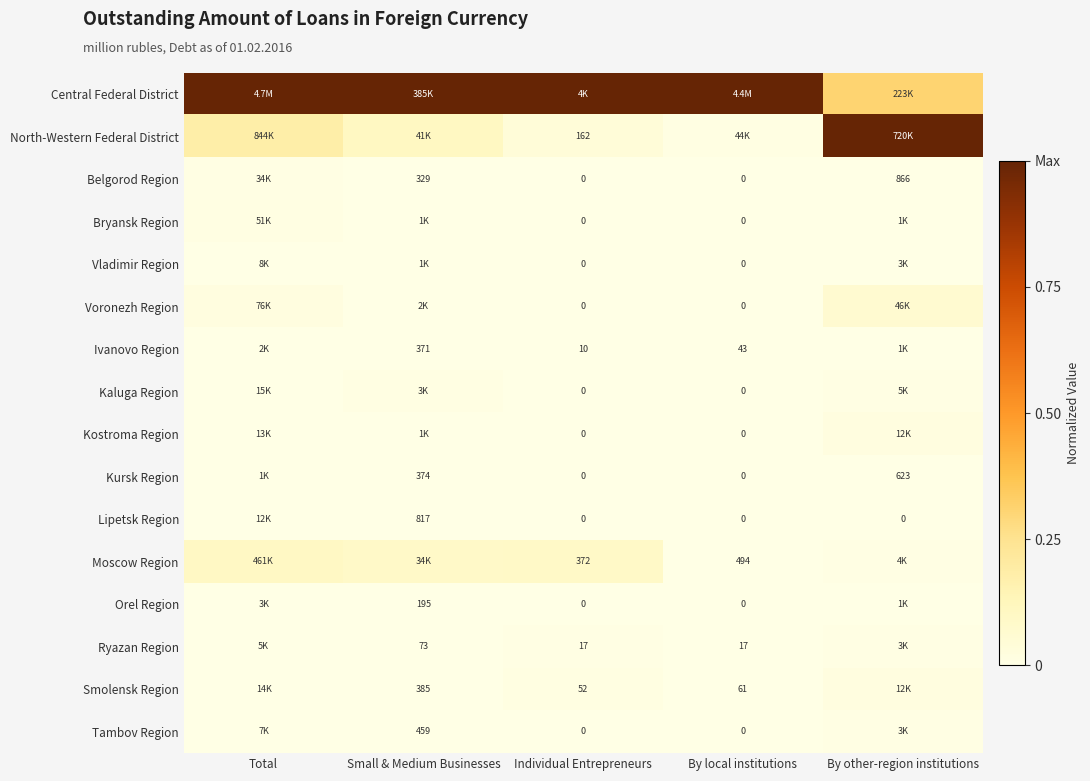

What is the spread (max minus min) of values at Total?

1.0